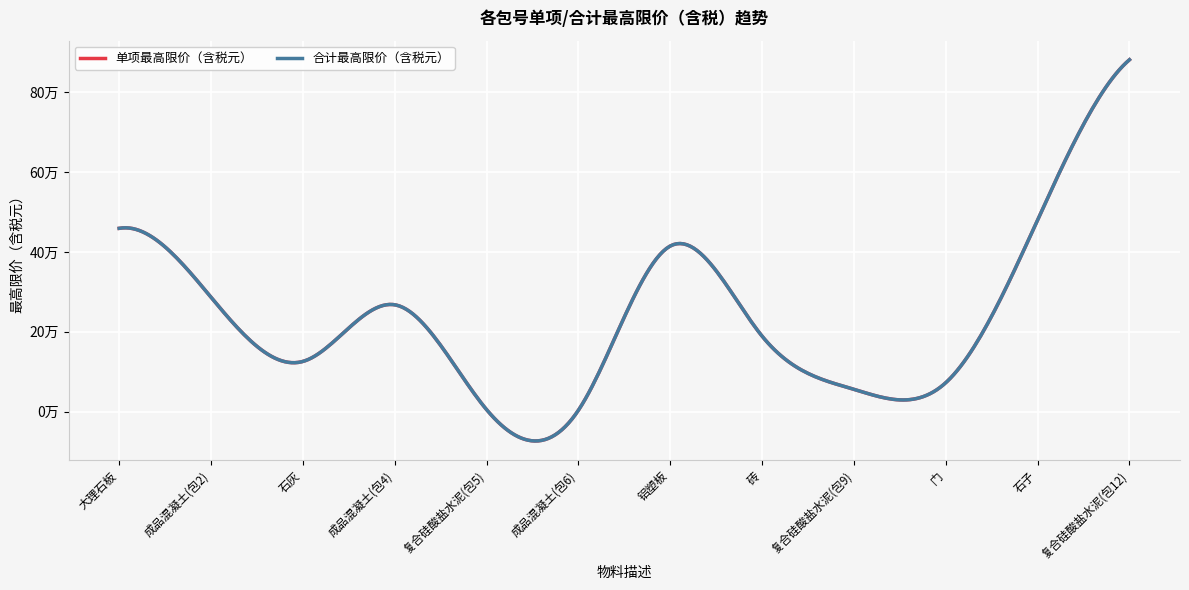

What is the maximum value shown in the chart?

880948.7